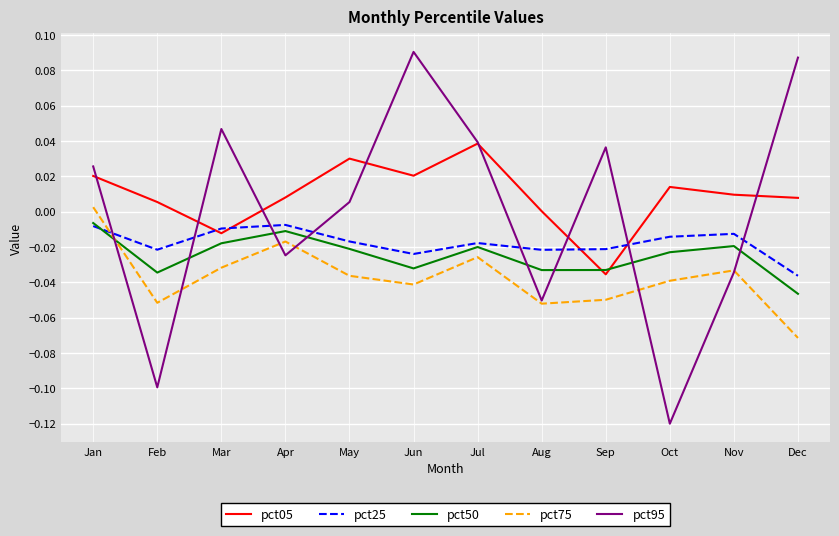

Is the value of pct75 at Dec greater than the value of pct50 at Jun?

No